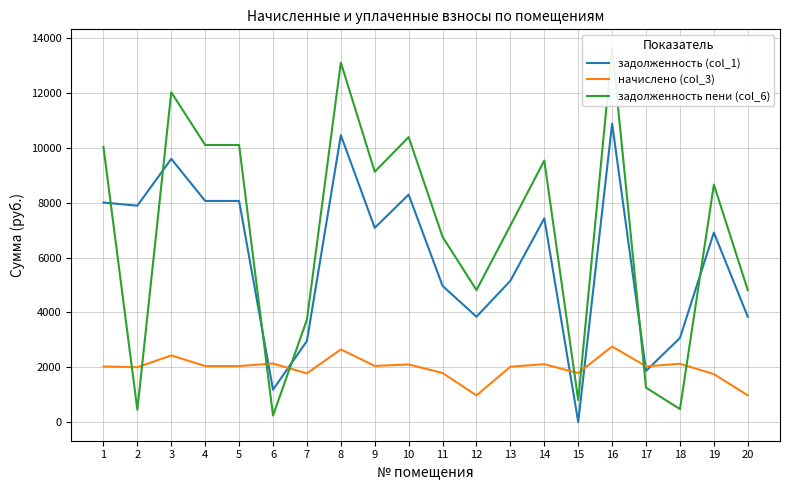

At which category does the chart reach its minimum across all series?

15